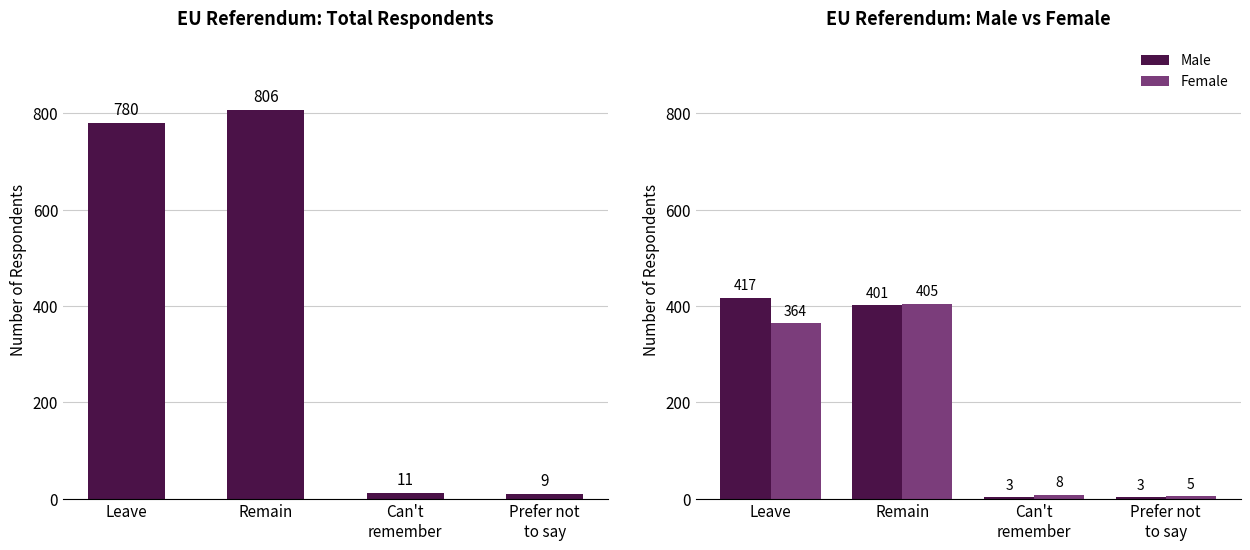

Which category has the lowest value in the Female series?

Prefer not
to say